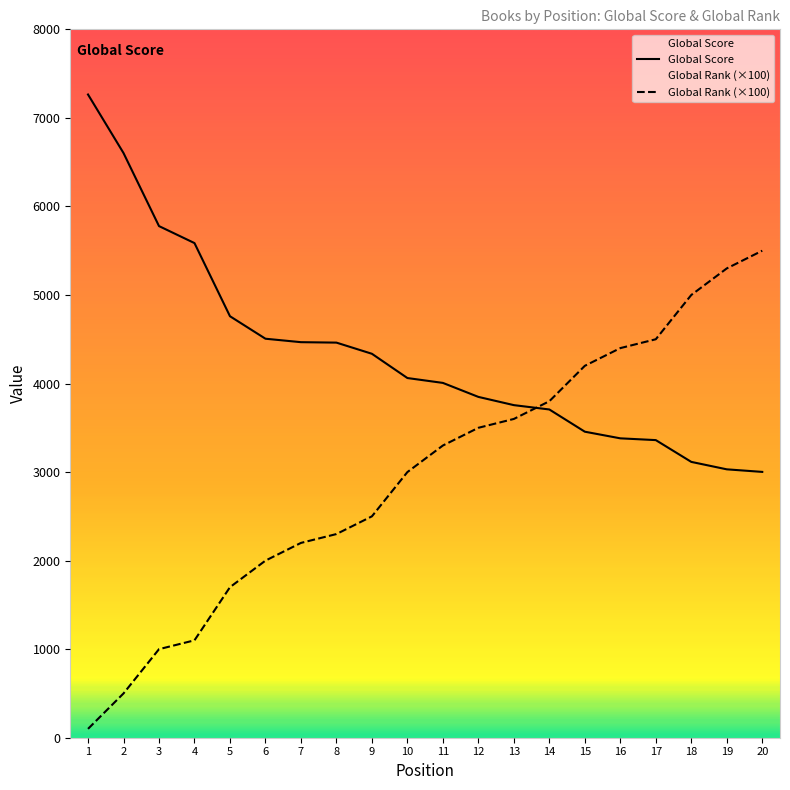

Reading right to left, transcribe all the data shown in this chart.

Global Score: 3002	3031	3115	3361	3381	3456	3707	3756	3849	4007	4062	4336	4462	4467	4506	4760	5586	5778	6603	7264
Global Rank (×100): 5500	5300	5000	4500	4400	4200	3800	3600	3500	3300	3000	2500	2300	2200	2000	1700	1100	1000	500	100